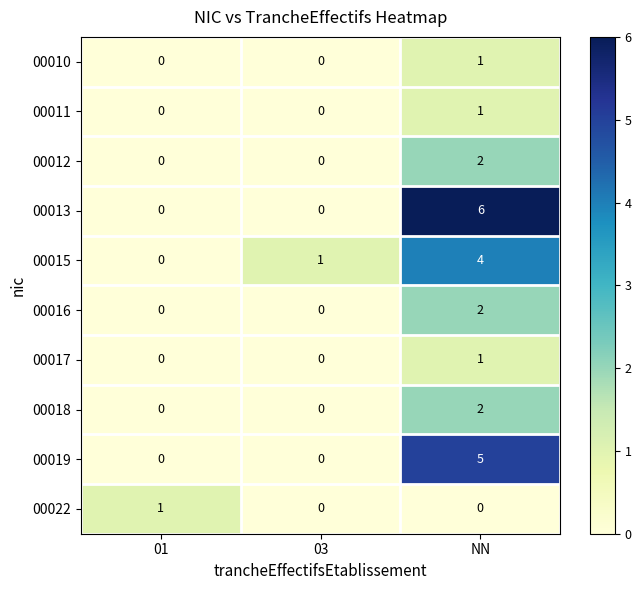

Which label corresponds to the largest value in the chart?

NN